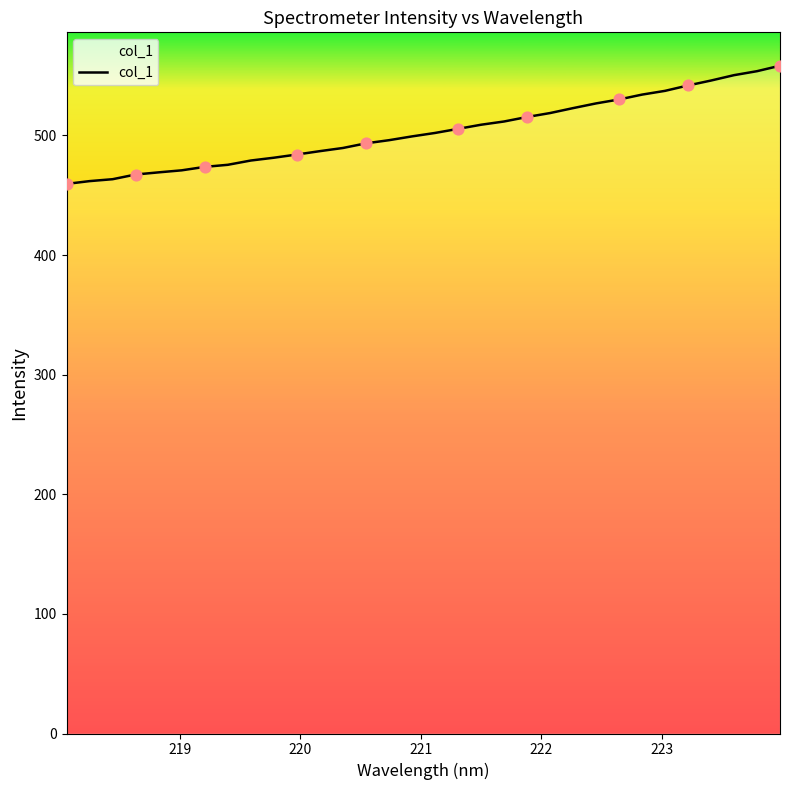

What is the minimum value shown in the chart?

459.4